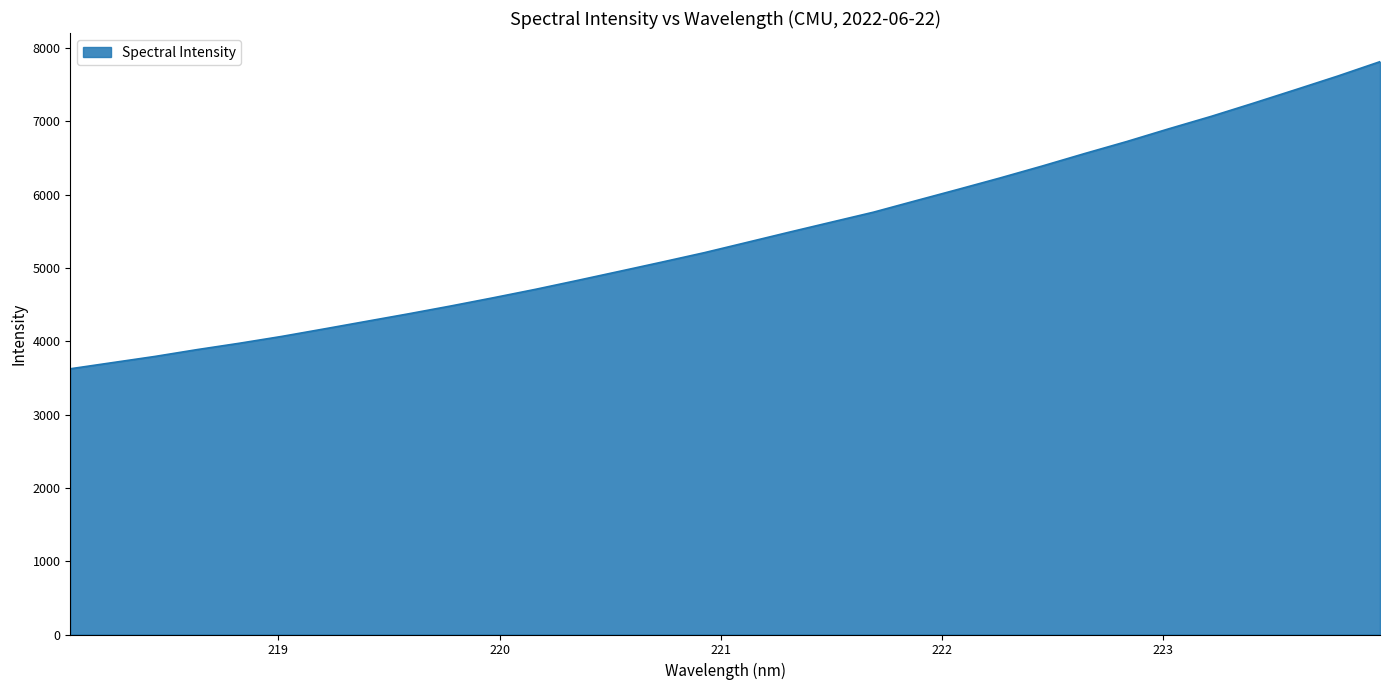

What is the average value?

5434.9